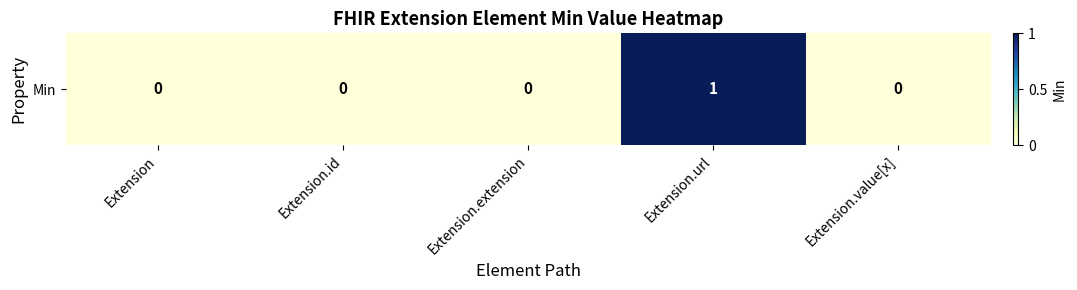

The chart shows a value of 1 at Extension.value[x]. True or false?

False